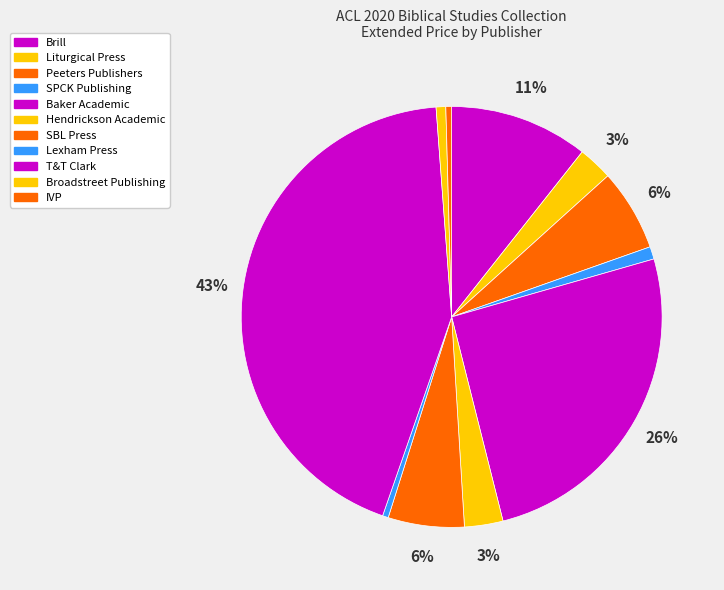

Rank the categories by value from highest to lowest.

T&T Clark, Baker Academic, Brill, Peeters Publishers, SBL Press, Hendrickson Academic, Liturgical Press, SPCK Publishing, Broadstreet Publishing Group, LLC, Lexham Press, IVP